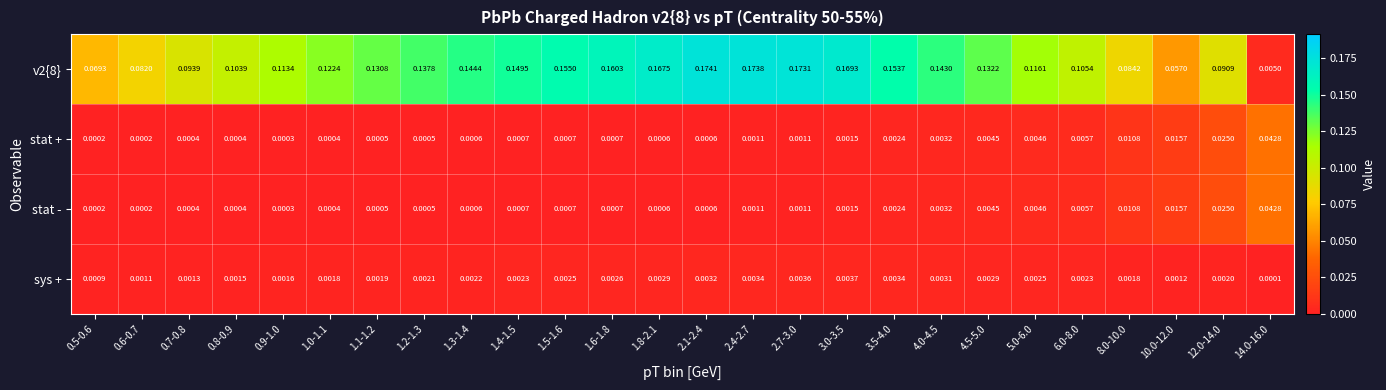

How many distinct data groups are displayed?

4